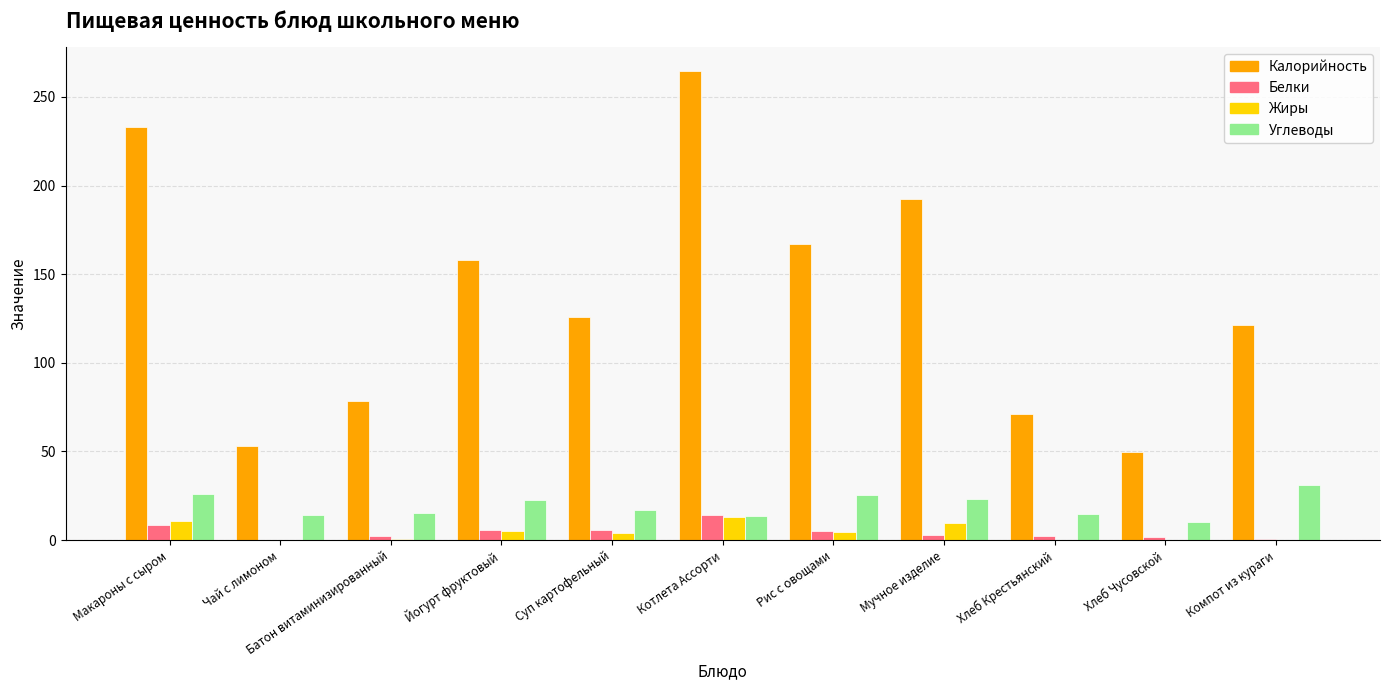

What is the average value of the Жиры series?

4.5